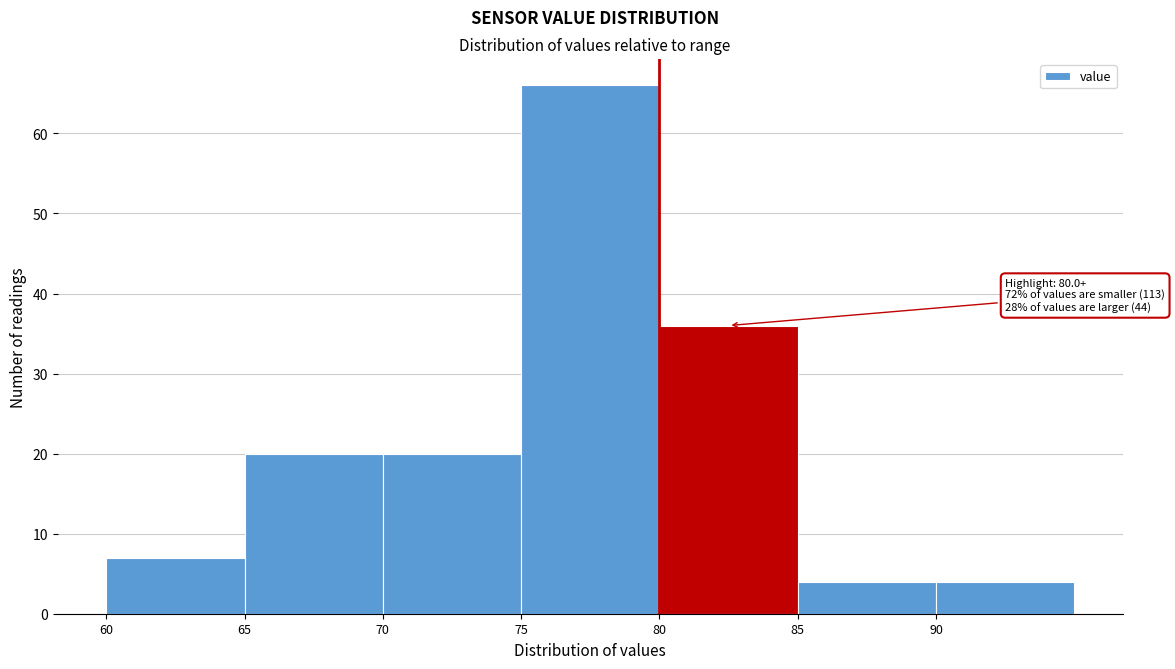

Which range on the x-axis has the tallest bar?

75 to 80